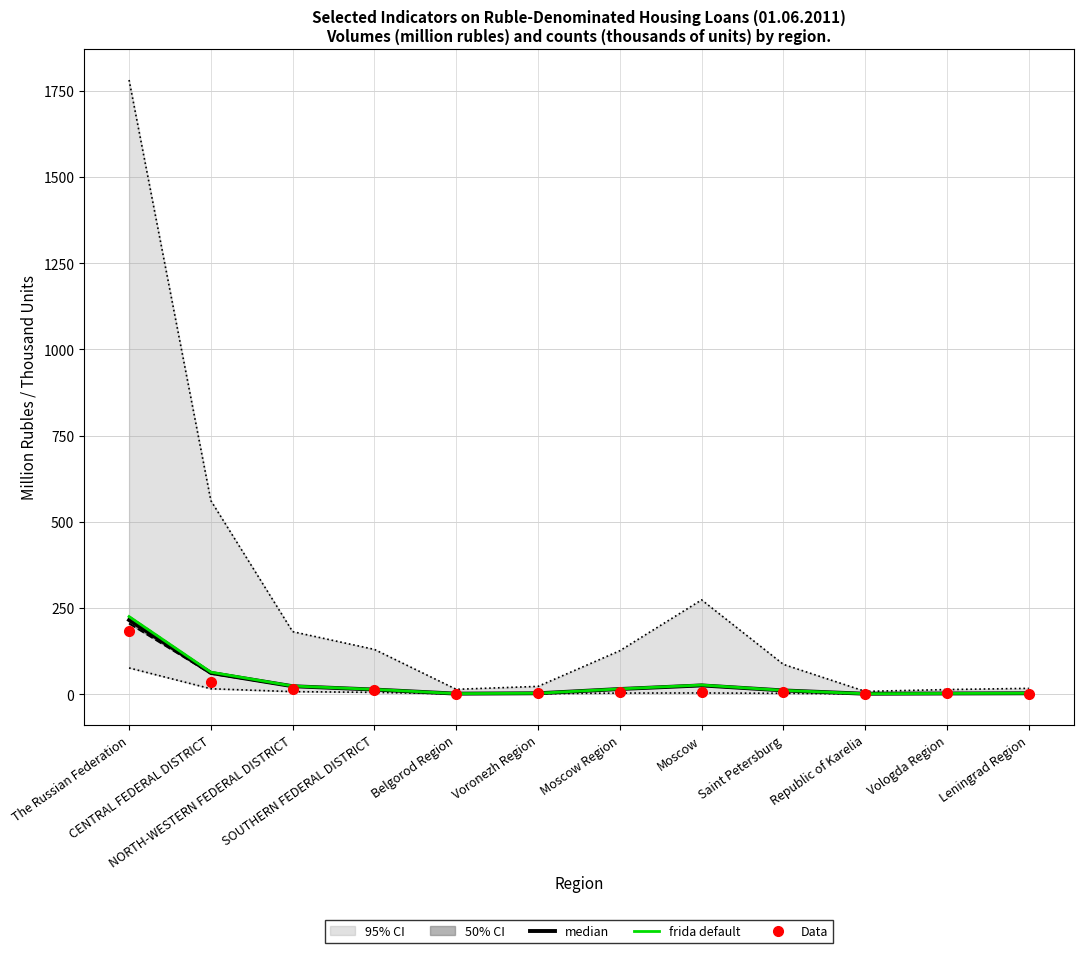

How many interior local valleys does the Data series have?

2